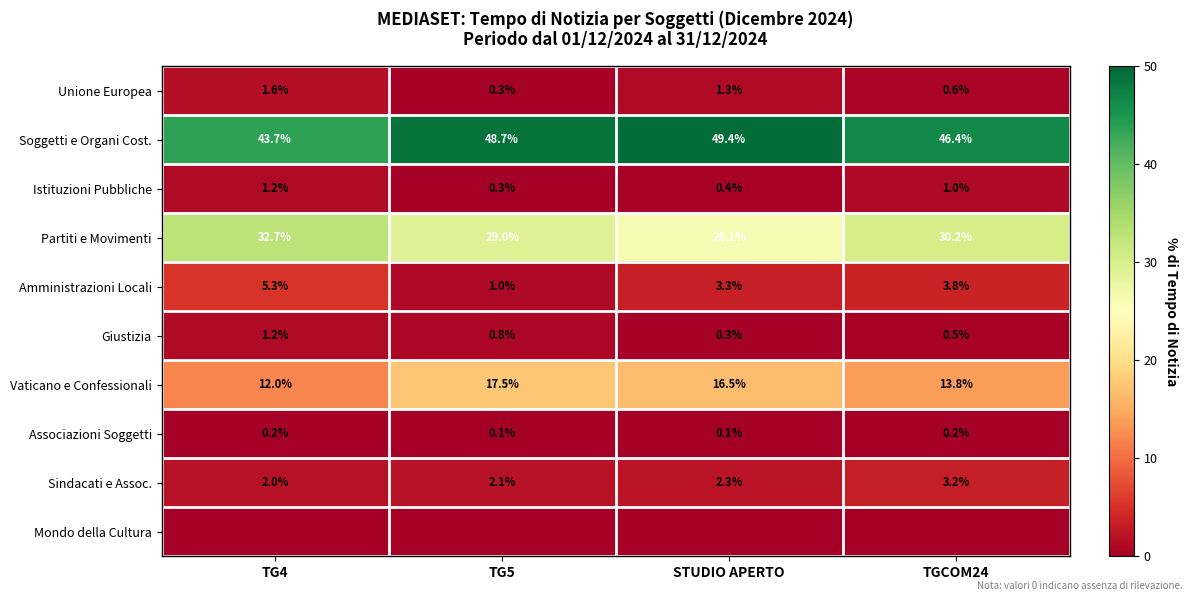

At which label is Partiti e Movimenti closest to 29?

TG5